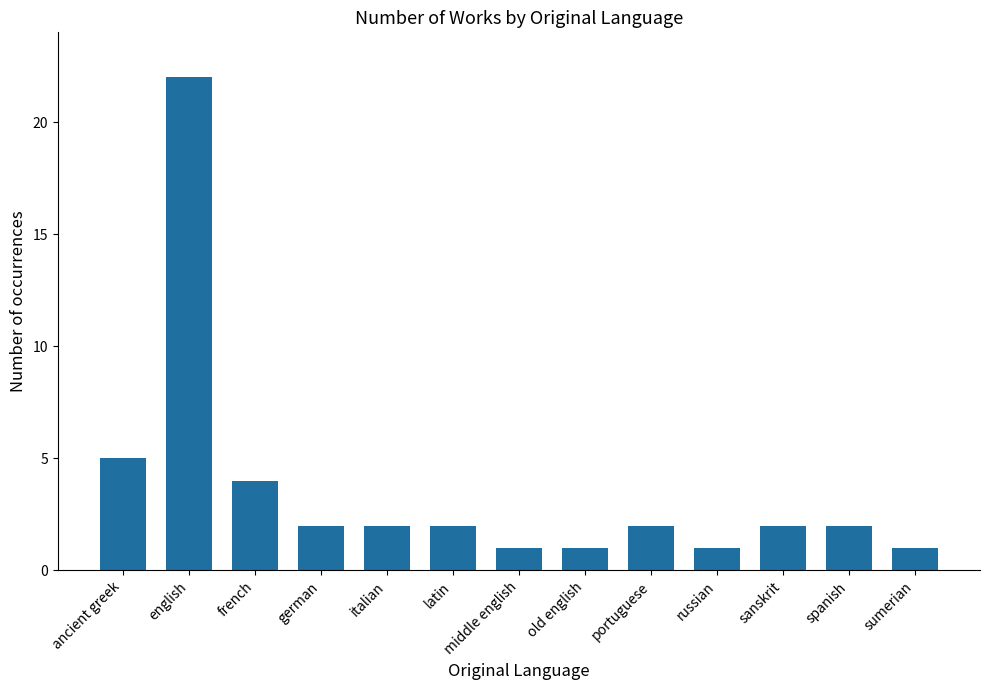

How many series are shown in this chart?

1